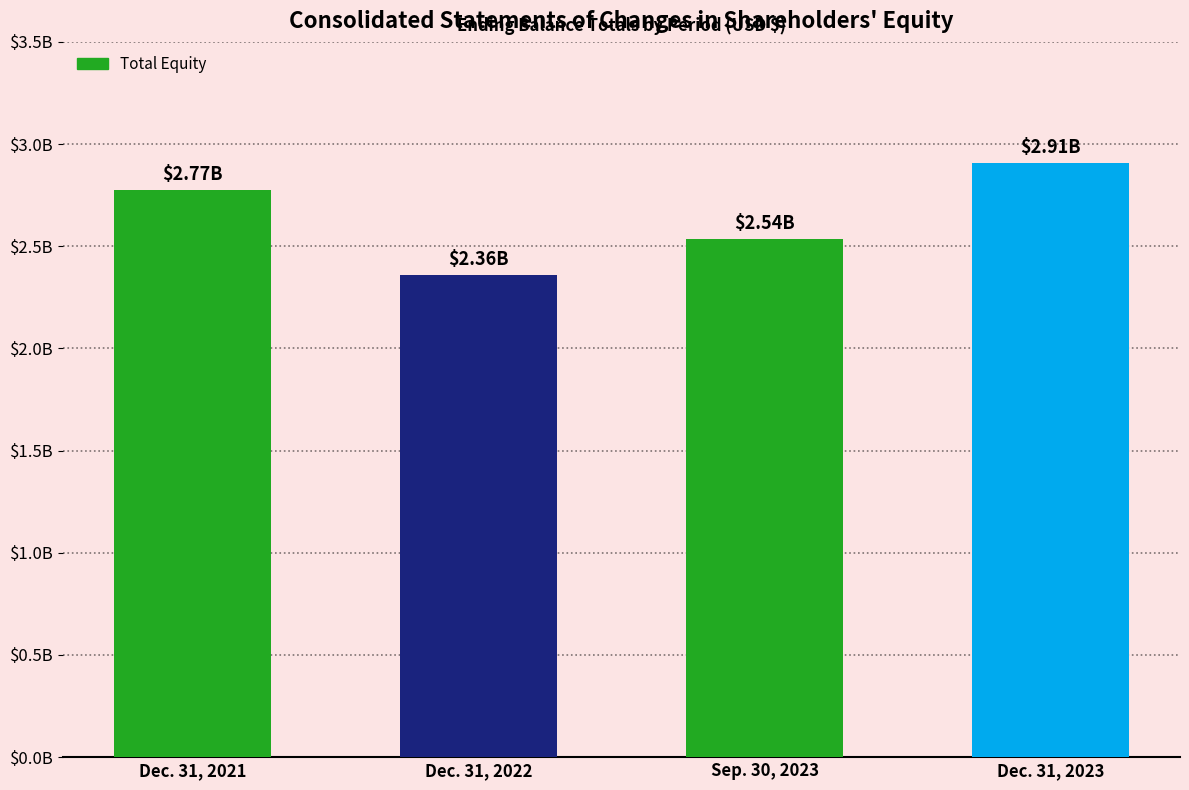

True or false: the data shows 913516997 at Dec. 31, 2022.

False